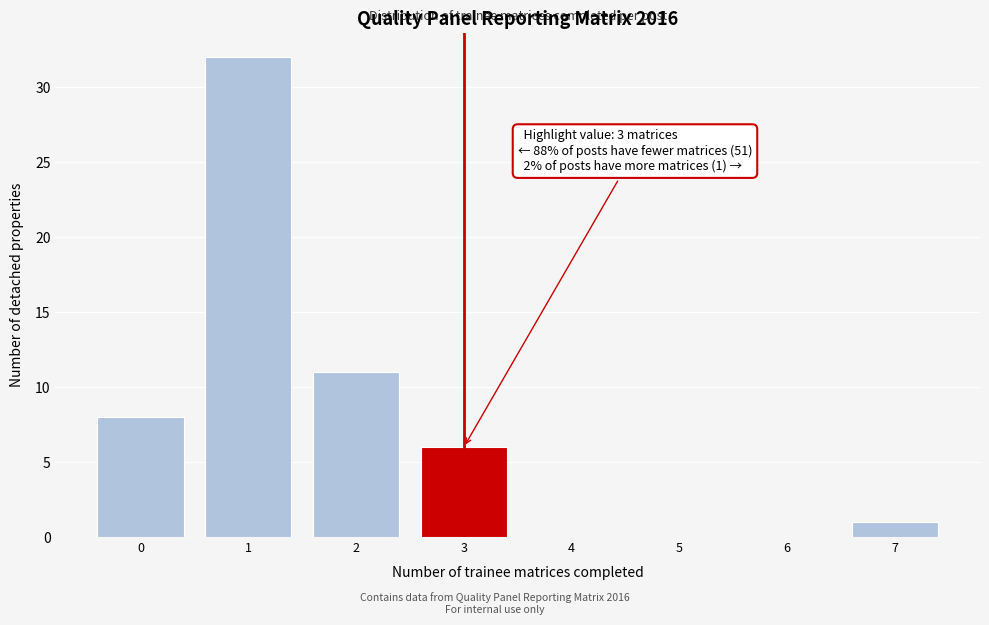

Which range on the x-axis has the tallest bar?

0.5 to 1.5